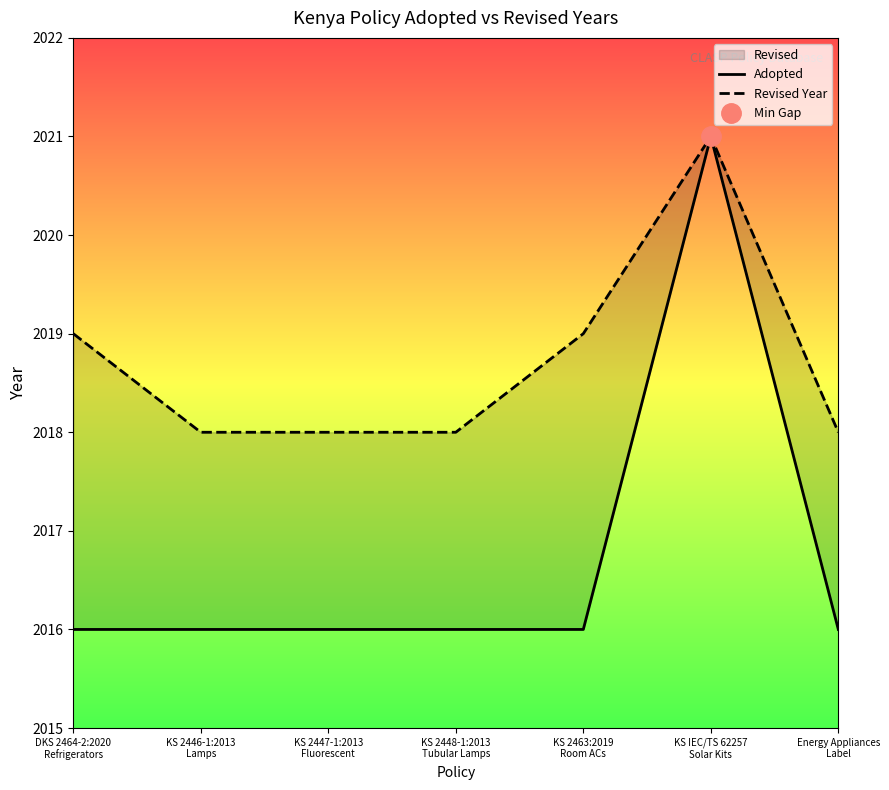

True or false: Adopted and Revised Year cross at least once.

False